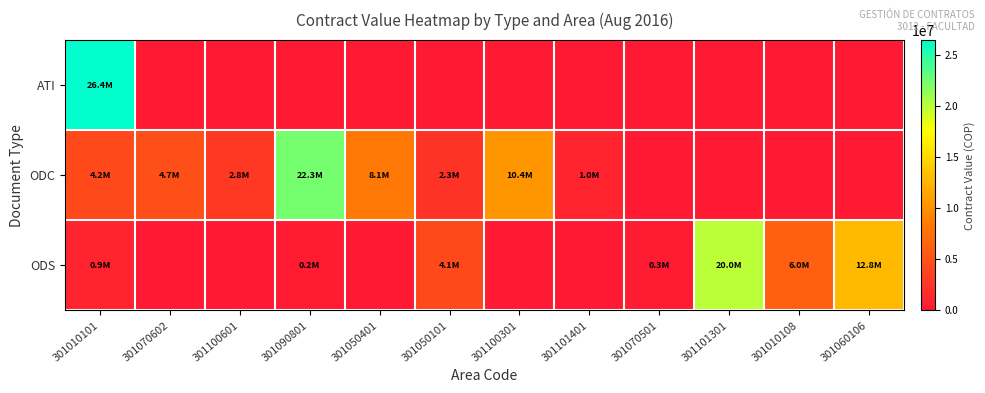

Between 301050101 and 301060106, which series saw the biggest shift?

ODS